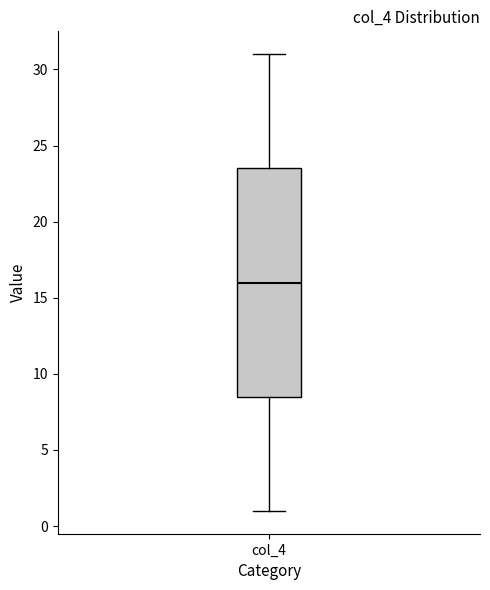

Read this box plot against the y-axis: the position of the median line, the range covered by the box, and the ends of both whiskers. The values are not printed on the chart, so give them approximately, as read against the axis.

median 16.0, box 8.5 to 23.5, whiskers 1.0 to 31.0